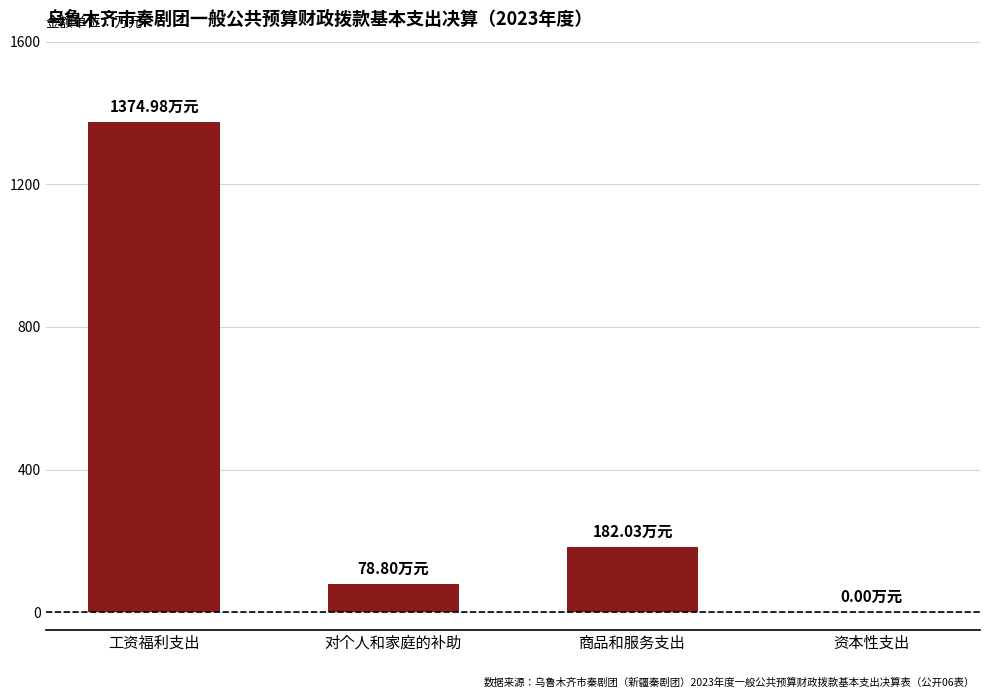

What is the change in value from 商品和服务支出 to 资本性支出?

-182.0